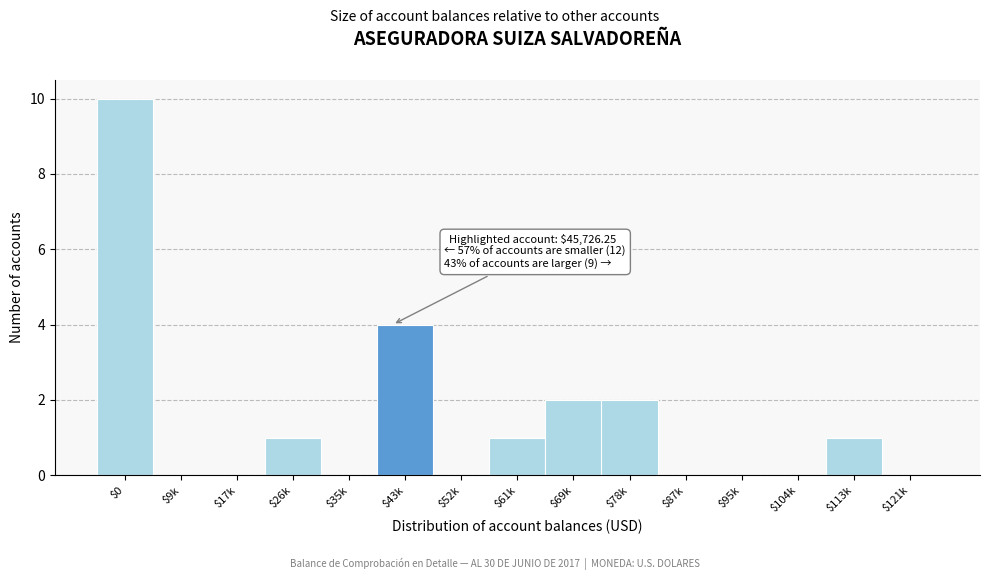

What is the greatest value displayed?

10